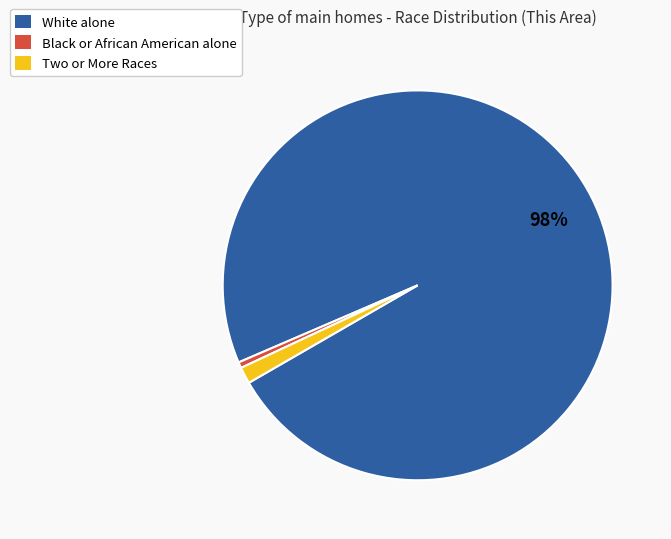

To the nearest percent, what is the combined percentage of Two or More Races and White alone?

100%